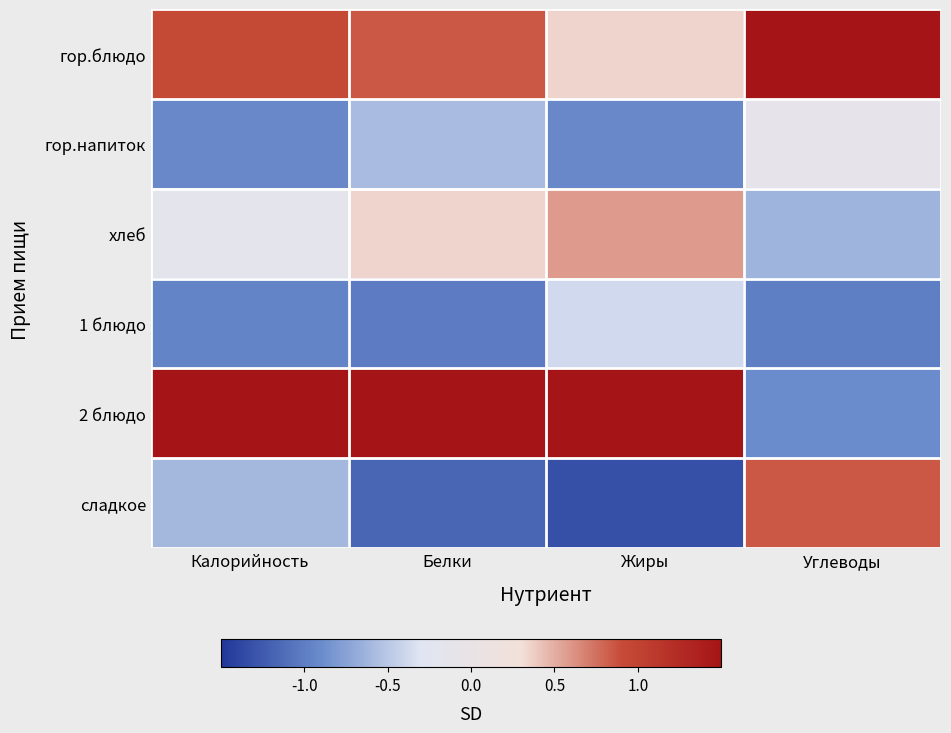

Reading right to left, list all the values displayed in this chart.

гор.блюдо: Углеводы=1.8	Жиры=0.3	Белки=0.8	Калорийность=0.9
гор.напиток: Углеводы=-0.1	Жиры=-0.9	Белки=-0.6	Калорийность=-0.9
хлеб: Углеводы=-0.6	Жиры=0.6	Белки=0.3	Калорийность=-0.2
1 блюдо: Углеводы=-1.0	Жиры=-0.4	Белки=-1.0	Калорийность=-1.0
2 блюдо: Углеводы=-0.9	Жиры=1.7	Белки=1.6	Калорийность=1.7
сладкое: Углеводы=0.9	Жиры=-1.3	Белки=-1.2	Калорийность=-0.6